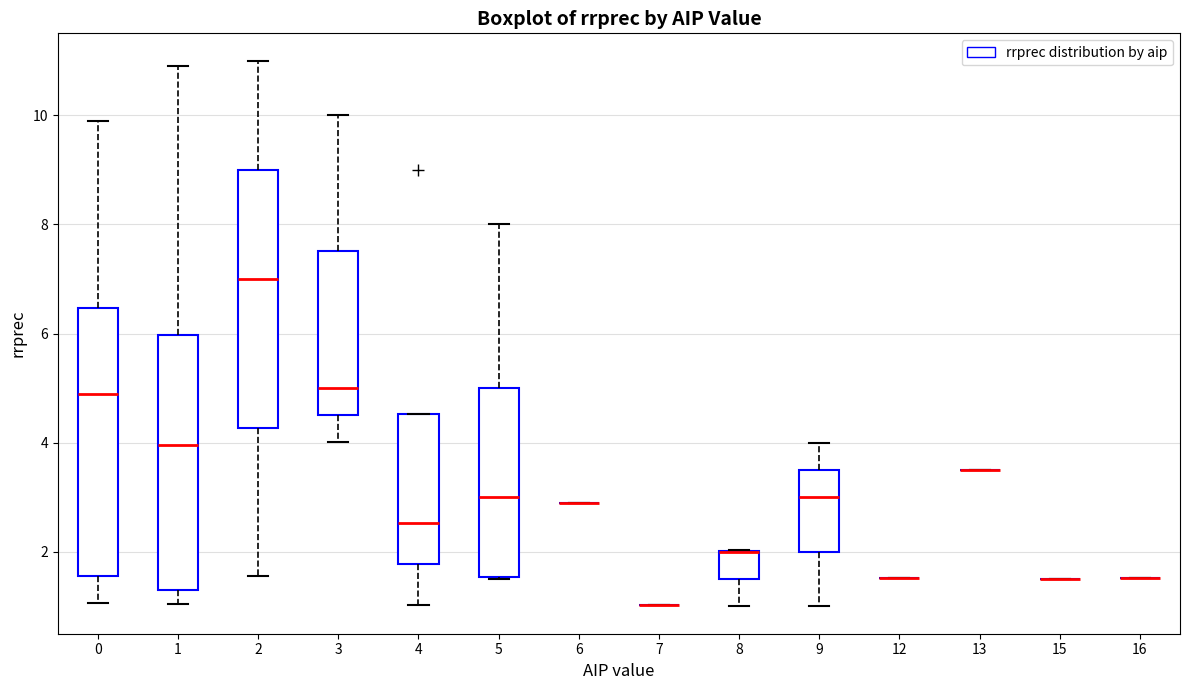

Reading left to right, read every box against the y-axis: the position of its median line, the range the box covers, and the ends of its whiskers. The values are not printed on the chart, so give them approximately, as read against the axis.

0: median 5.0, box 1.6 to 6.4, whiskers 1.0 to 10.0
1: median 4.0, box 1.2 to 6.0, whiskers 1.0 to 11.0
2: median 7.0, box 4.2 to 9.0, whiskers 1.6 to 11.0
3: median 5.0, box 4.6 to 7.6, whiskers 4.0 to 10.0
4: median 2.6, box 1.8 to 4.6, whiskers 1.0 to 4.6
5: median 3.0, box 1.6 to 5.0, whiskers 1.6 to 8.0
6: box collapsed to a line at 3.0, whiskers 3.0 to 3.0
7: box collapsed to a line at 1.0, whiskers 1.0 to 1.0
8: median 2.0 (drawn on the box's upper edge), box 1.6 to 2.0, whiskers 1.0 to 2.0
9: median 3.0, box 2.0 to 3.6, whiskers 1.0 to 4.0
12: box collapsed to a line at 1.6, whiskers 1.6 to 1.6
13: box collapsed to a line at 3.6, whiskers 3.6 to 3.6
15: box collapsed to a line at 1.6, whiskers 1.6 to 1.6
16: box collapsed to a line at 1.6, whiskers 1.6 to 1.6